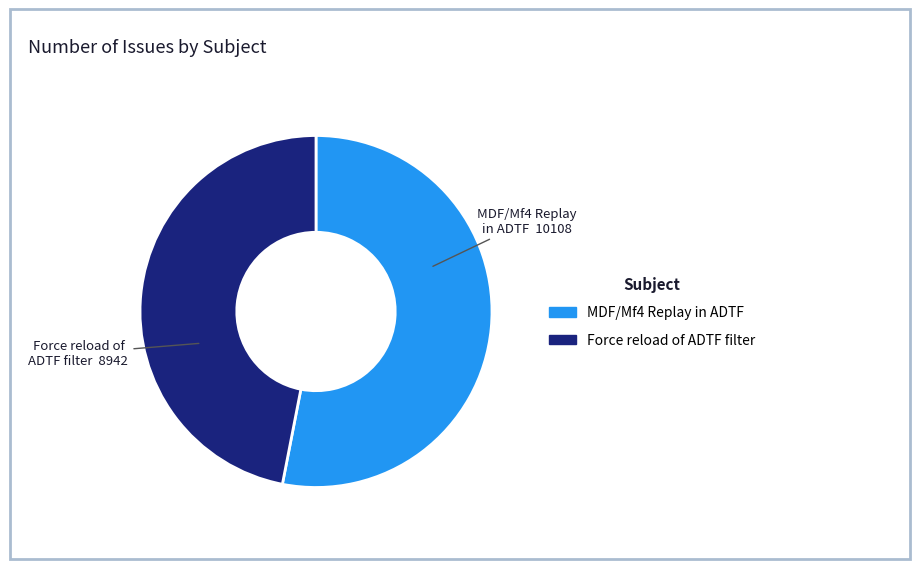

Rank the categories by value from highest to lowest.

MDF/Mf4 Replay in ADTF, Force reload of ADTF filter